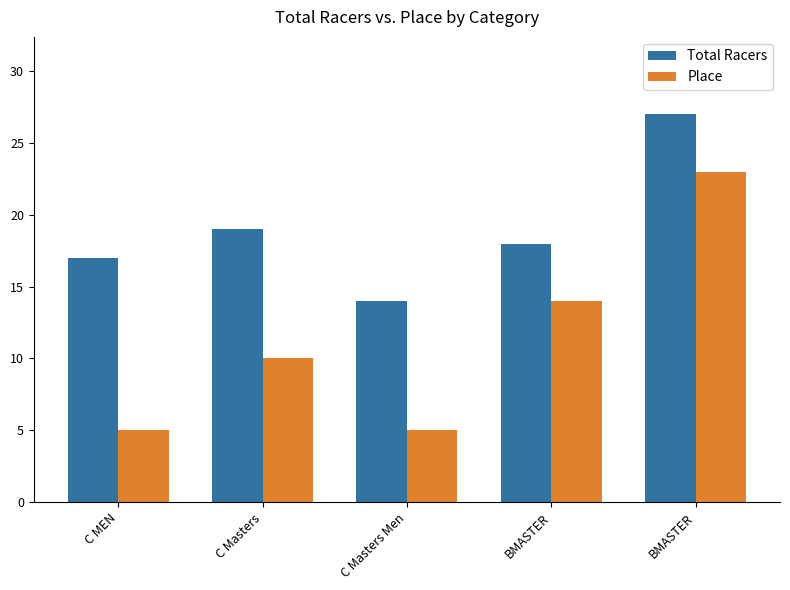

What is the value of the Place bar at the 3rd from the left?

5